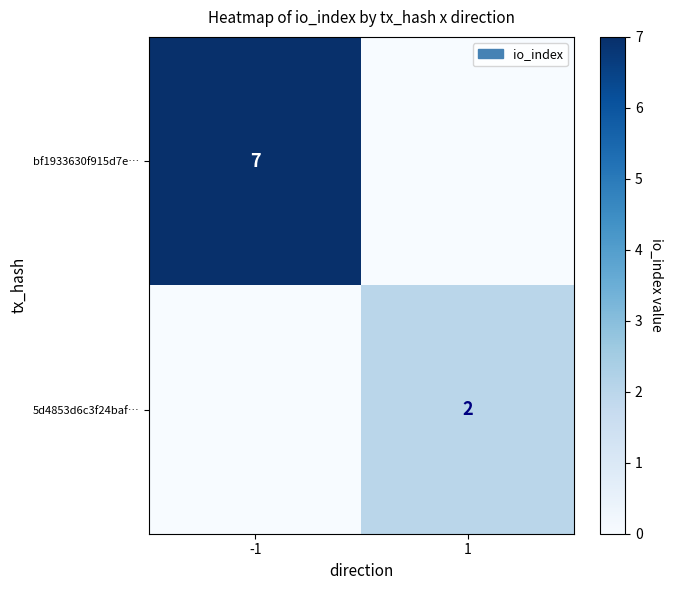

The 5d4853d6c3f24baf… series shows 3 at 1. True or false?

False